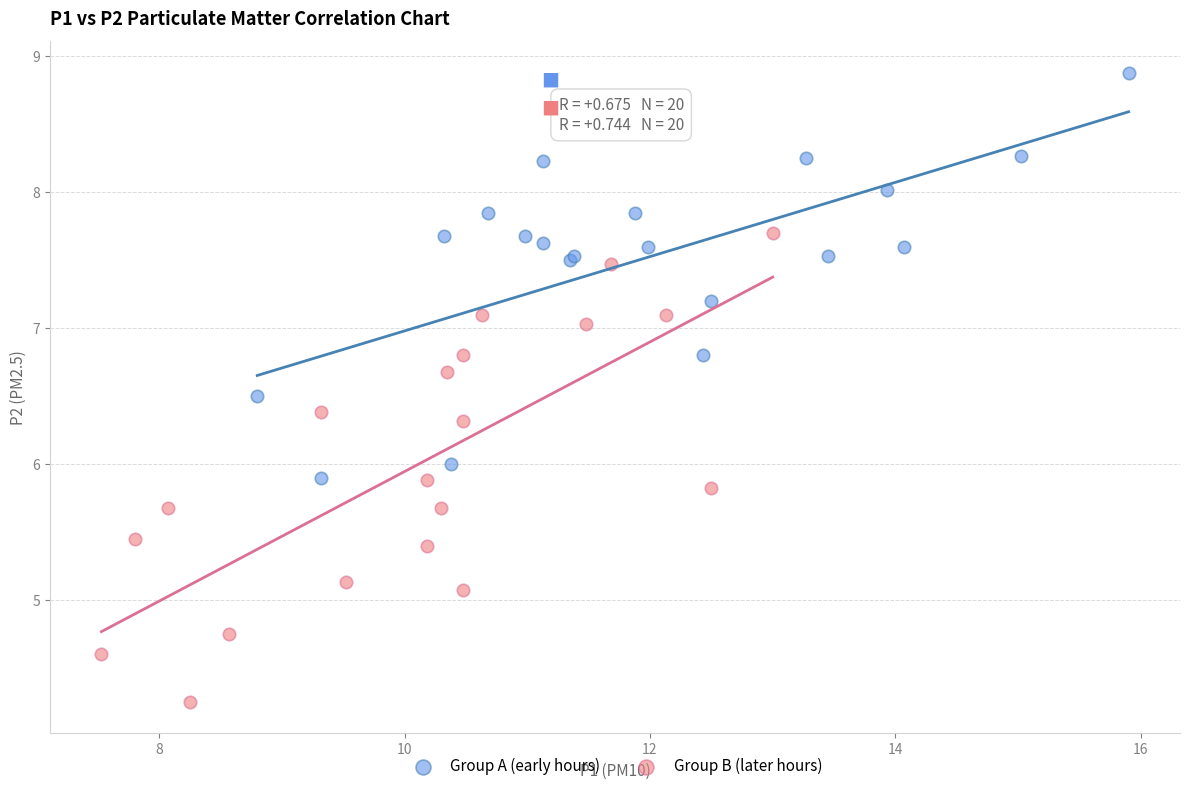

Which series has the widest spread of Y values?

Group B (later hours)